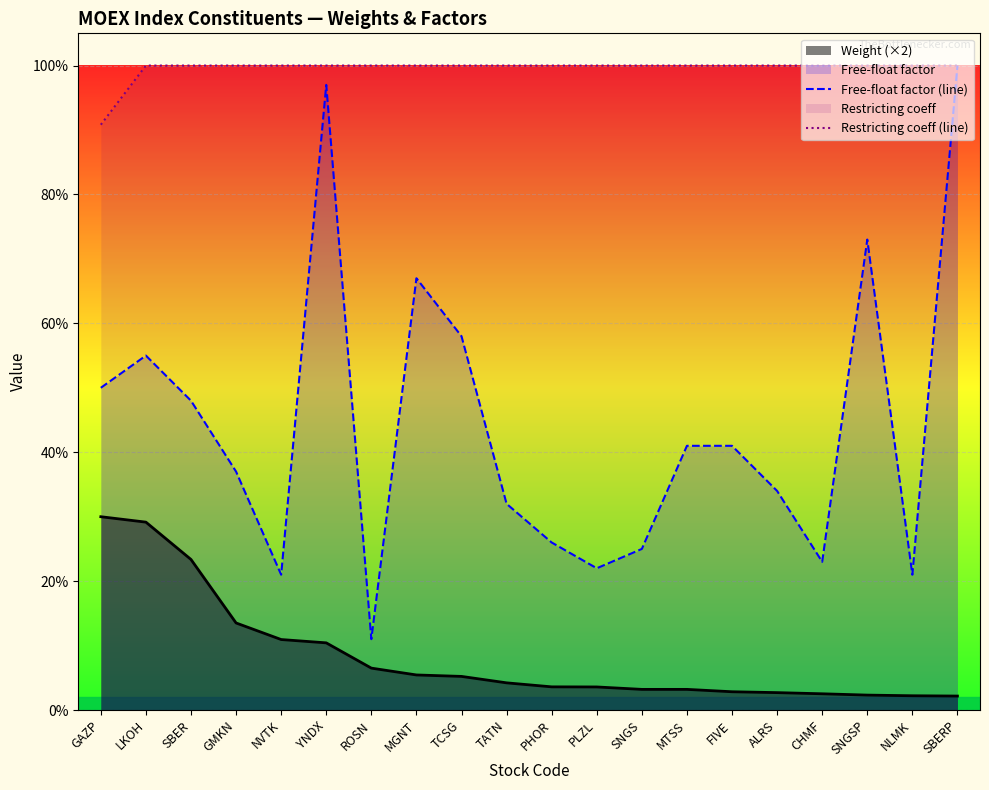

What is the lowest value of the Free-float factor (line) series?

0.1